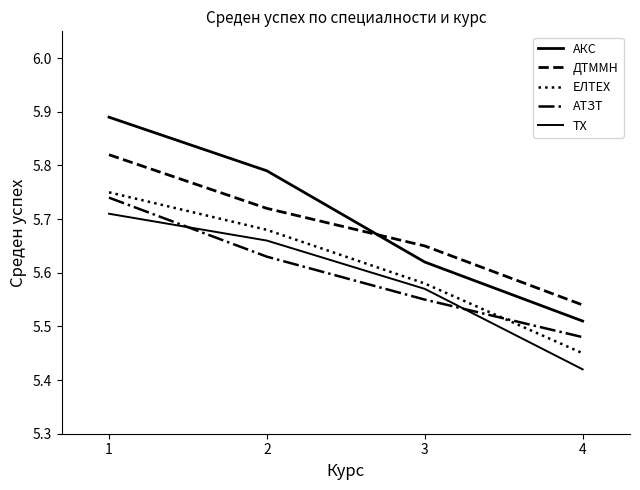

True or false: ТХ has a value of 5.4 at 4.

True